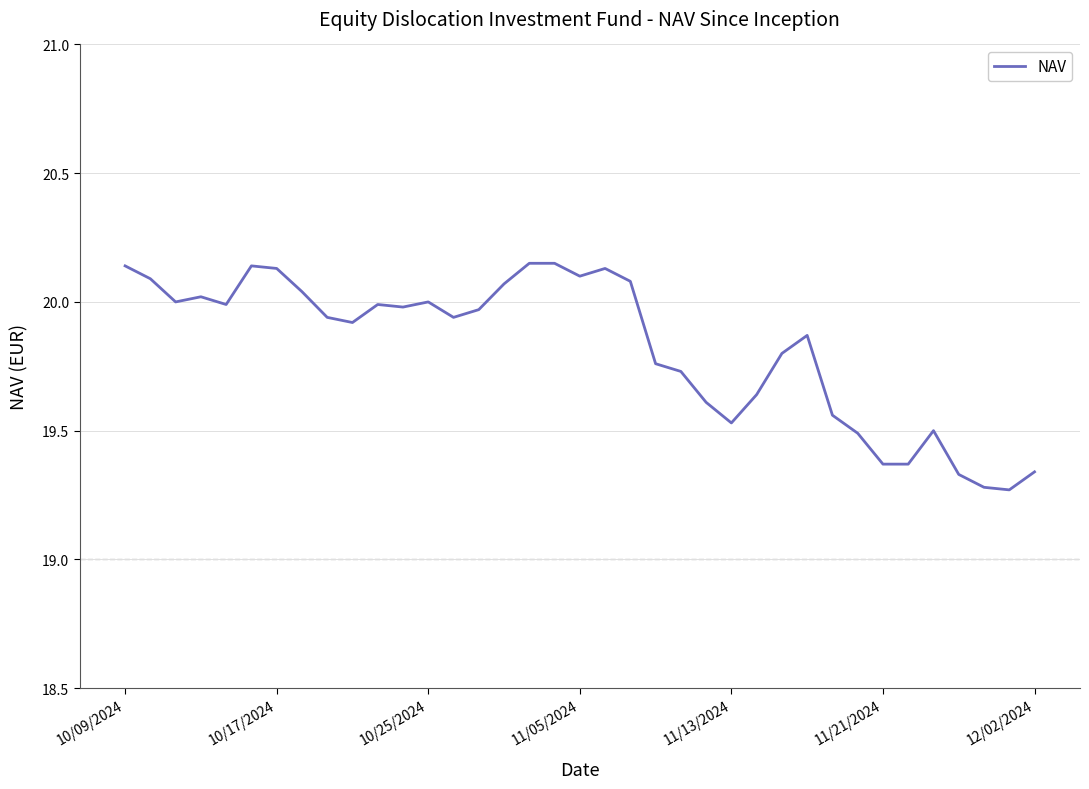

What is the difference between the maximum and minimum values?

0.9